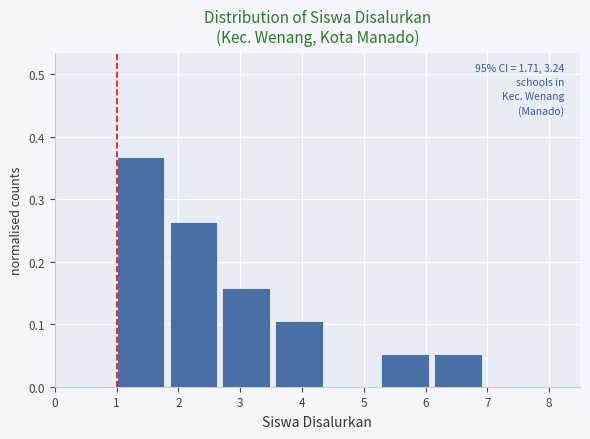

Which range on the x-axis has the tallest bar?

1.0 to 1.9